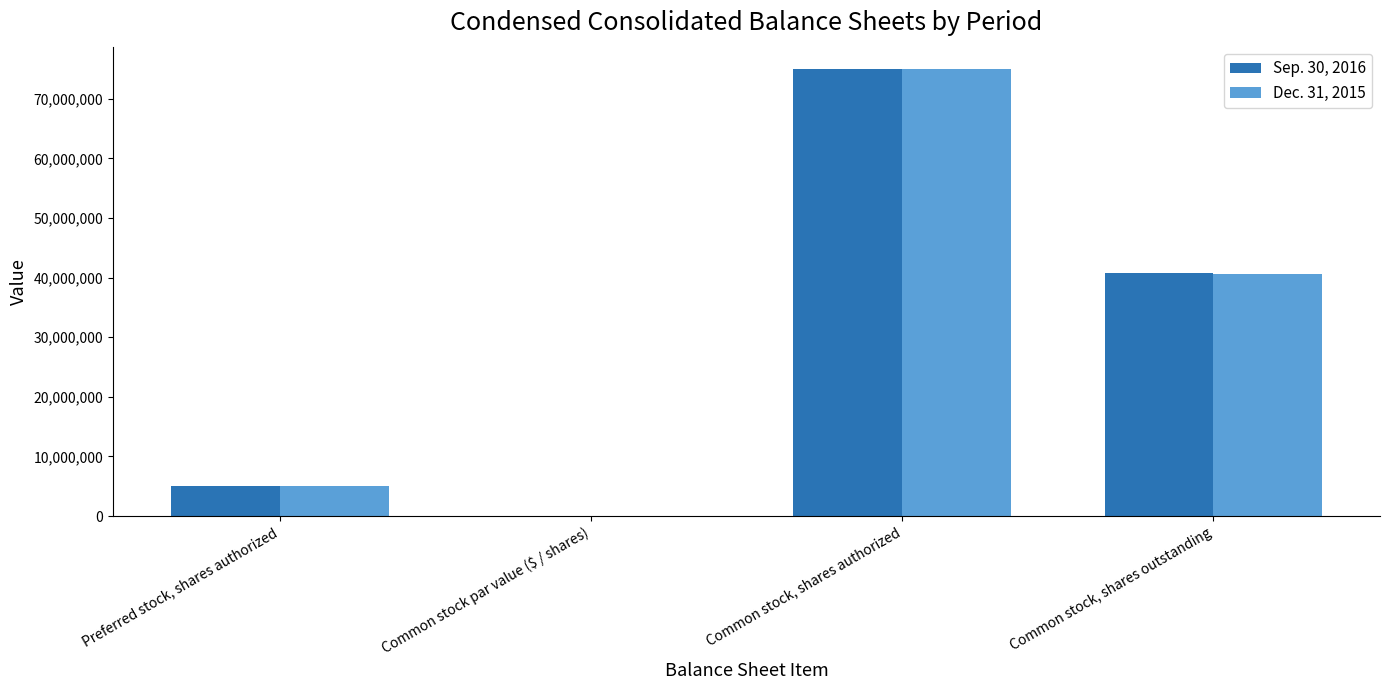

Which series changed the most between Common stock, shares authorized and Common stock, shares outstanding?

Dec. 31, 2015